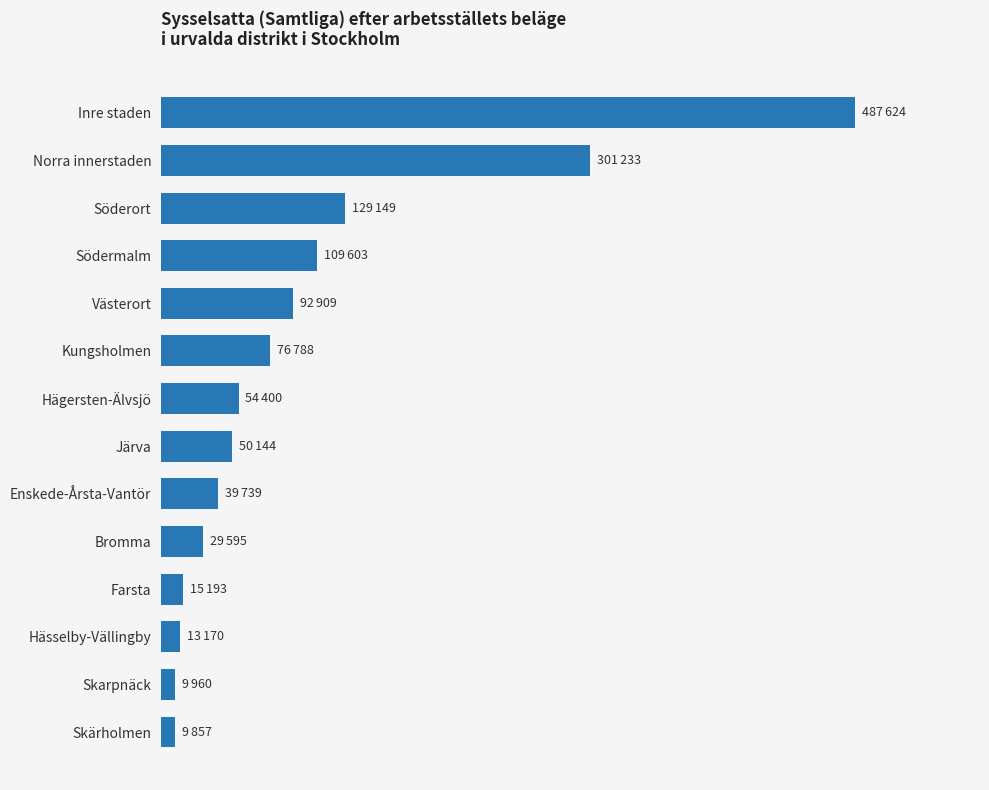

Are the bars horizontal?

Yes